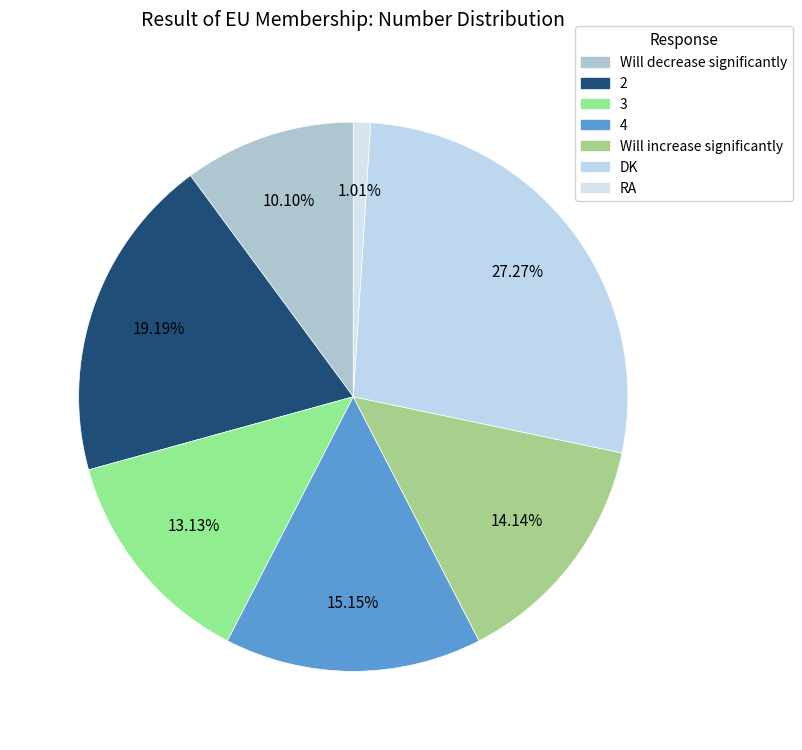

Is it true that 4 is 15% of the pie?

True